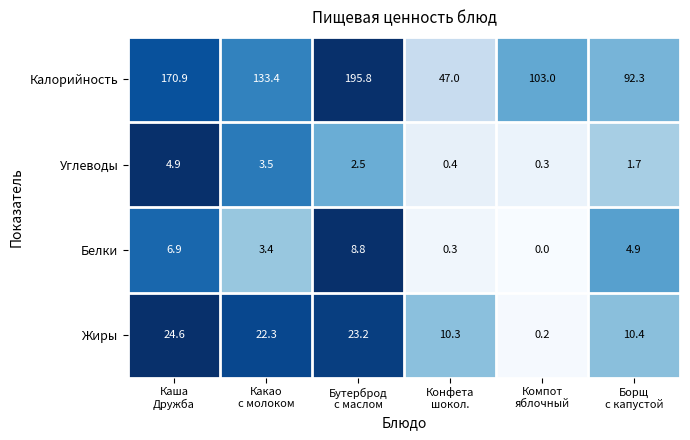

At which category does the chart reach its peak across all series?

Бутерброд
с маслом